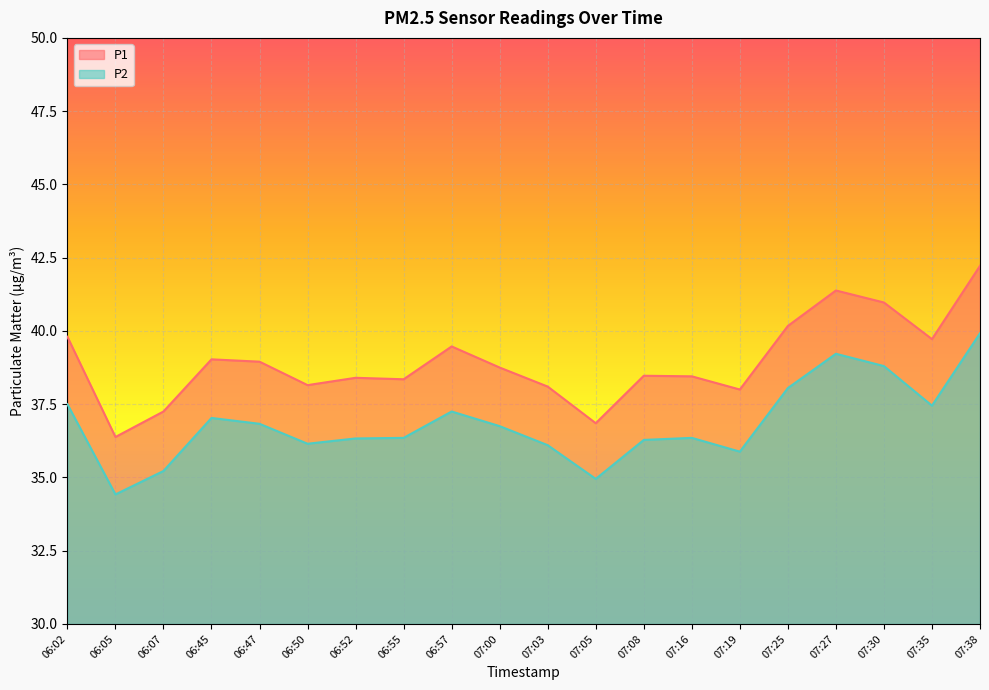

What are all the series names shown in the legend?

P1, P2